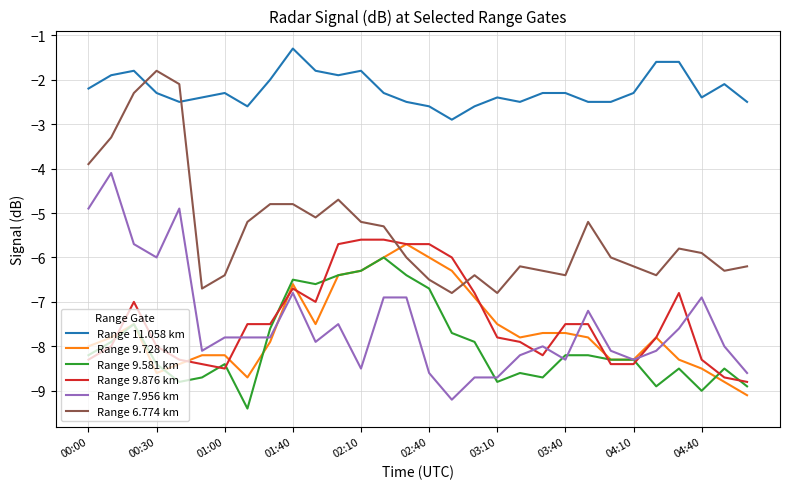

True or false: Range 6.774 km and Range 9.581 km cross at least once.

False